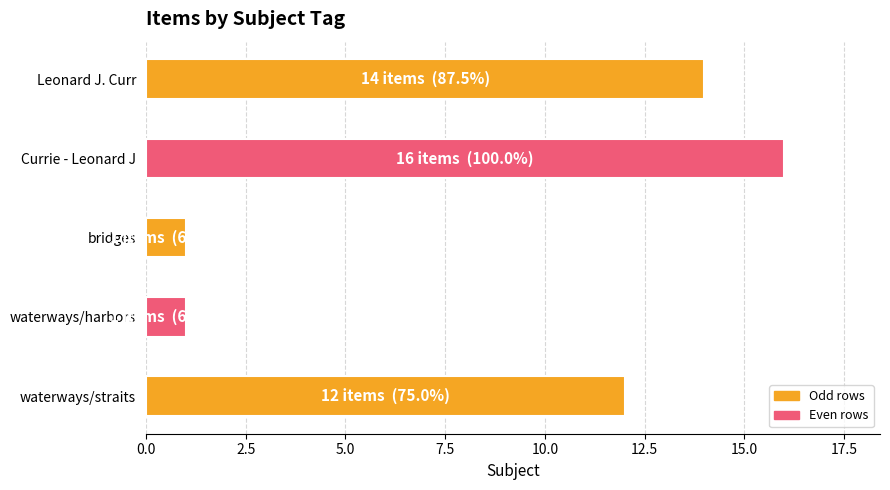

Between waterways/harbors and Leonard J. Curr, which is larger?

Leonard J. Curr